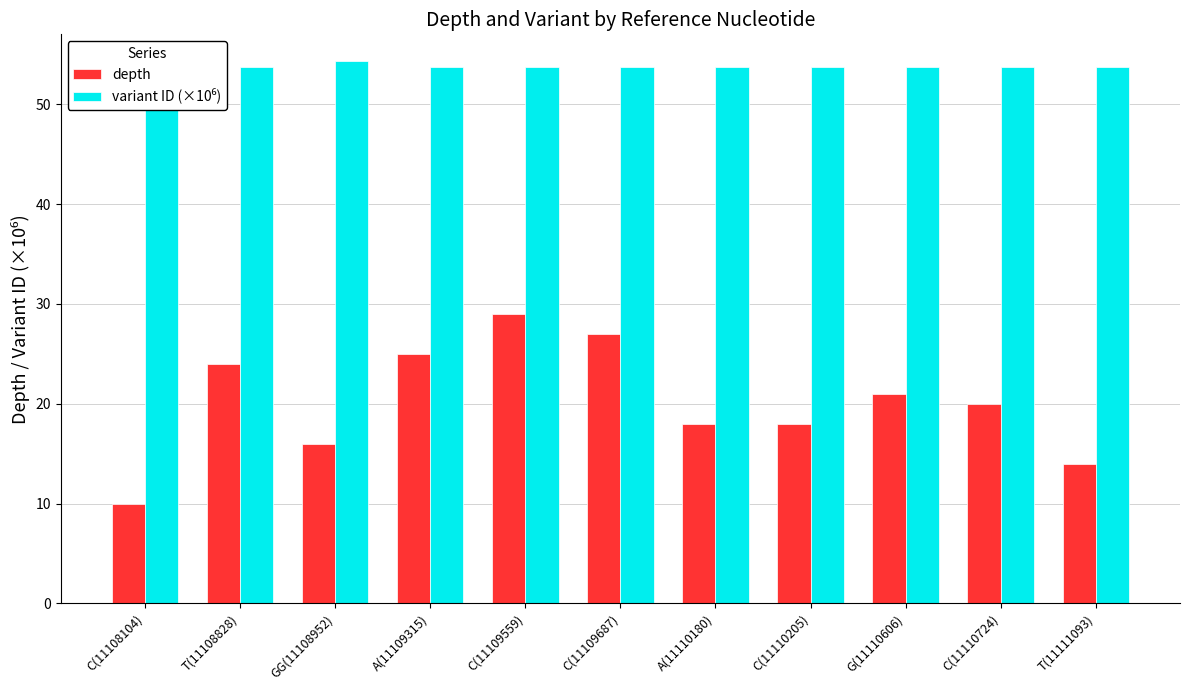

What are all the series names shown in the legend?

depth, variant ID (×10⁶)